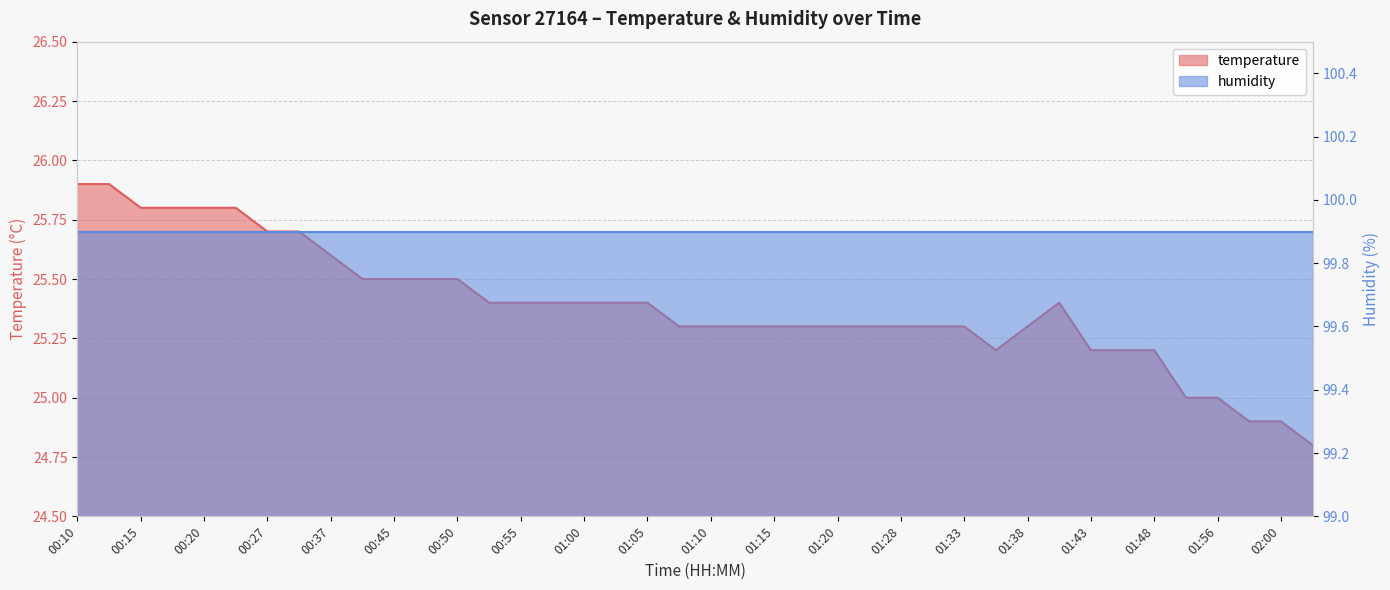

Reading left to right, extract all data points from this chart.

25.9	25.9	25.8	25.8	25.8	25.8	25.7	25.7	25.6	25.5	25.5	25.5	25.5	25.4	25.4	25.4	25.4	25.4	25.4	25.3	25.3	25.3	25.3	25.3	25.3	25.3	25.3	25.3	25.3	25.2	25.3	25.4	25.2	25.2	25.2	25.0	25.0	24.9	24.9	24.8